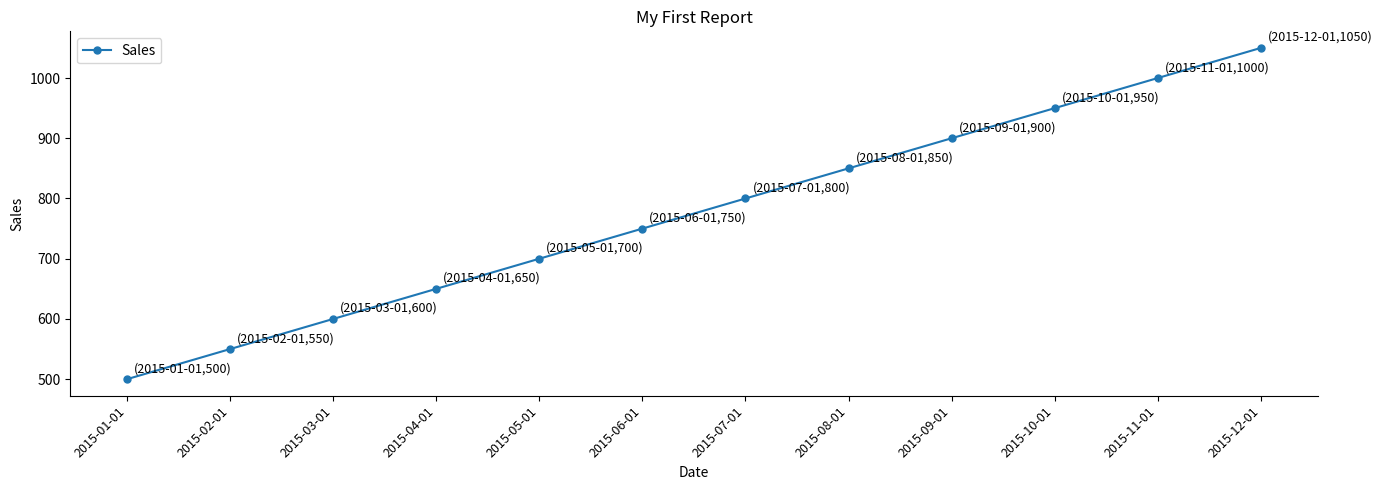

What is the difference between the second highest and second lowest values?

450